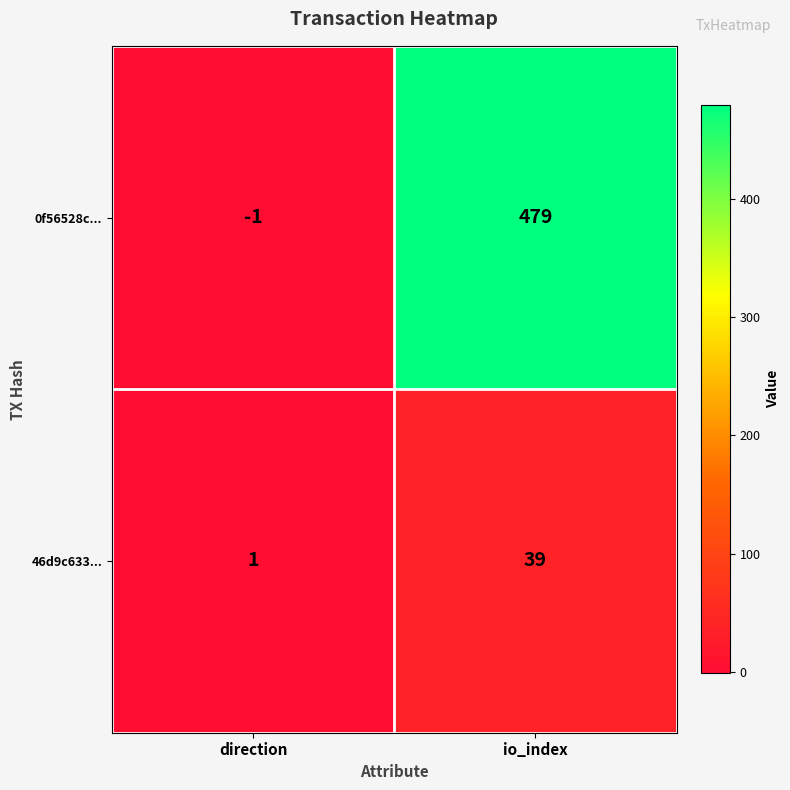

What is the sum of the 0f56528c... values at io_index and direction?

478